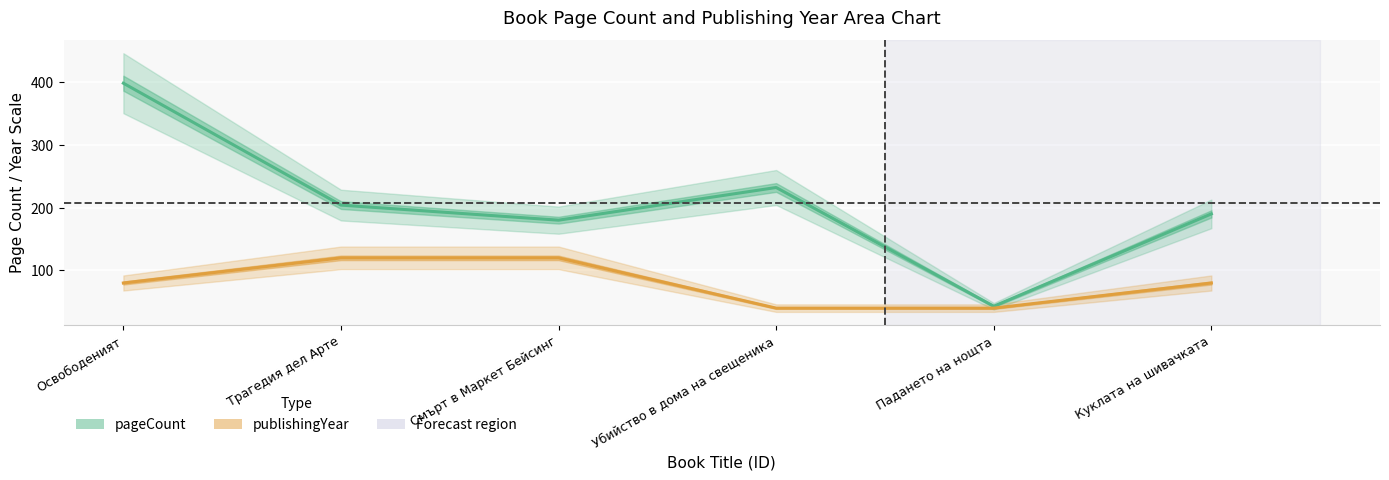

True or false: publishingYear (×40 offset from 1993) and pageCount cross at least once.

False